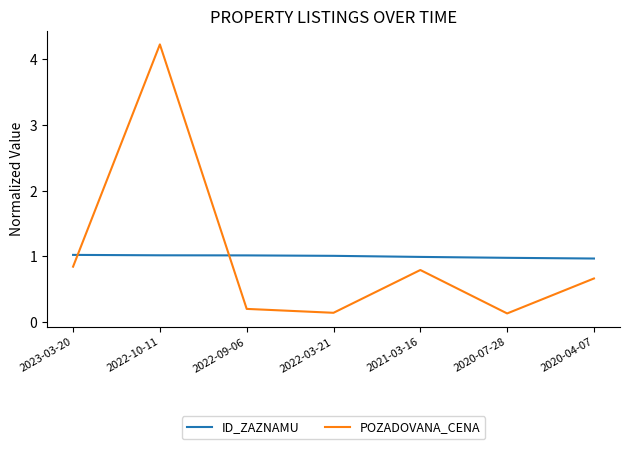

After their last crossing, which series has the higher values: ID_ZAZNAMU or POZADOVANA_CENA?

ID_ZAZNAMU